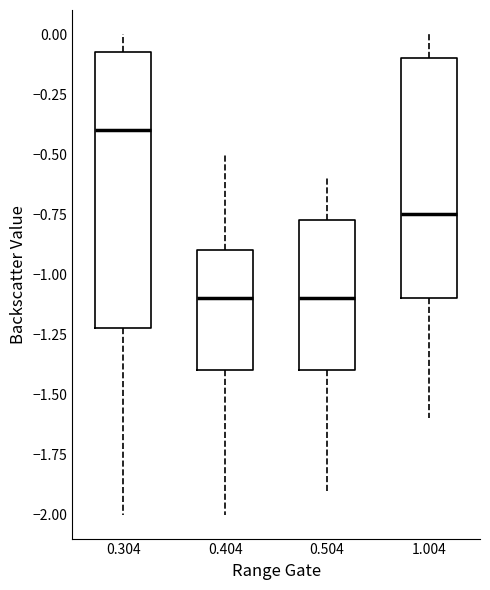

Reading left to right, transcribe this box plot: for each box, give where its median line is, the range the box spans, and where its two whiskers end, as read against the y-axis. The values are not printed on the chart, so give them approximately, as read against the axis.

0.304: median -0.40, box -1.20 to -0.05, whiskers -2.00 to 0.00
0.404: median -1.10, box -1.40 to -0.90, whiskers -2.00 to -0.50
0.504: median -1.10, box -1.40 to -0.75, whiskers -1.90 to -0.60
1.004: median -0.75, box -1.10 to -0.10, whiskers -1.60 to 0.00